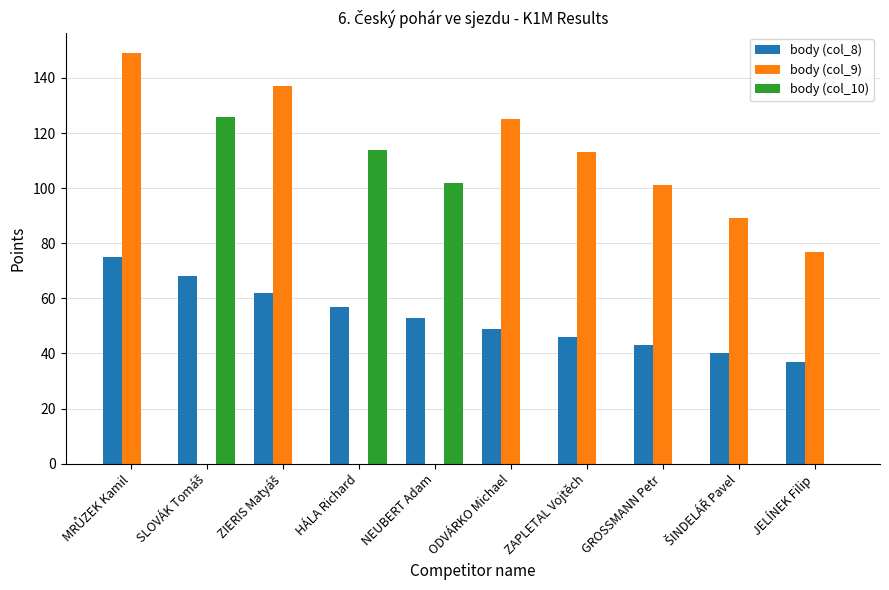

Is it true that body (col_9) equals 37 at GROSSMANN Petr?

False